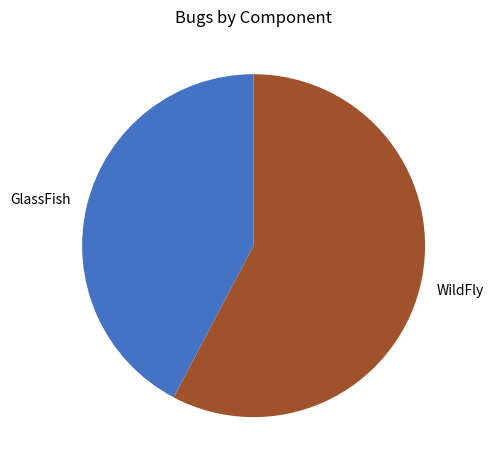

Which category has the smallest portion of the pie?

GlassFish